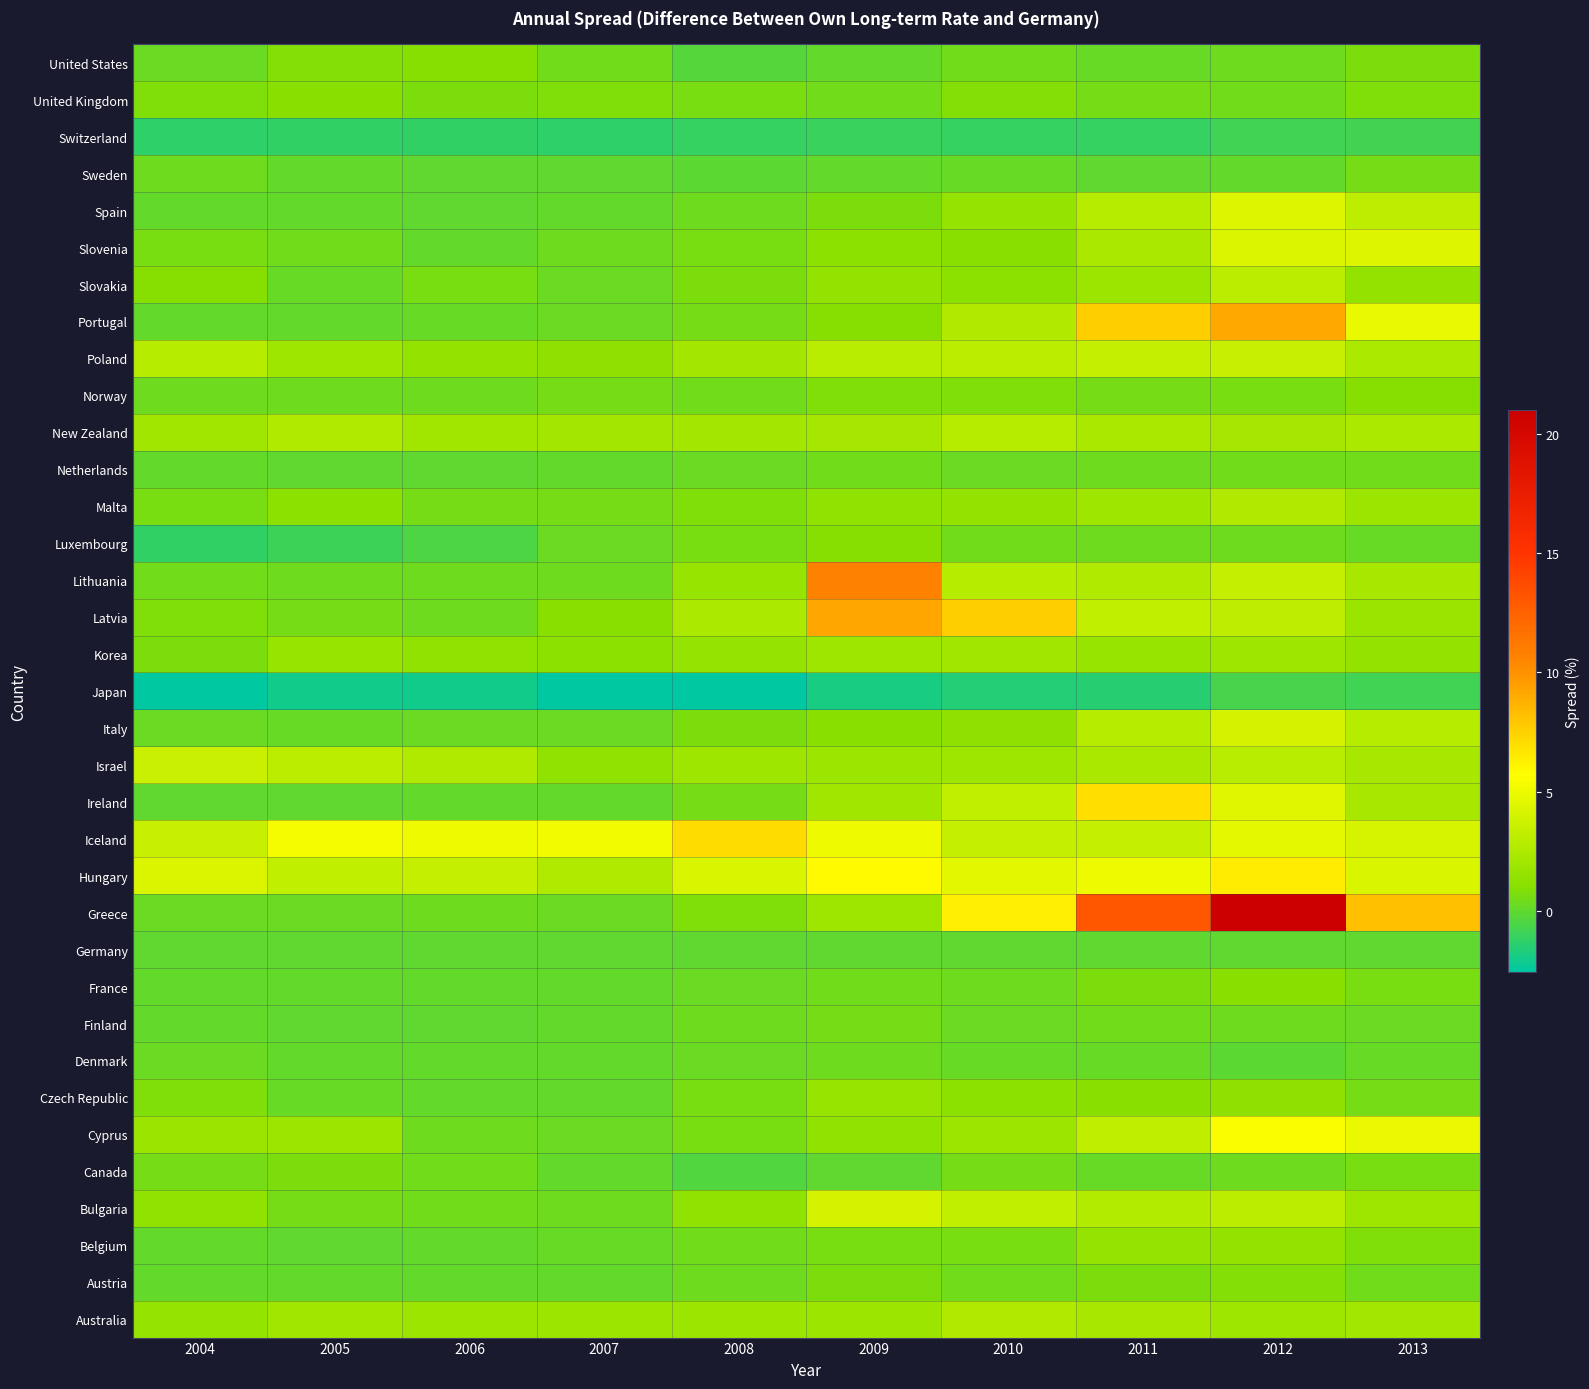

Which has a higher value, 2007 or 2004?

2007